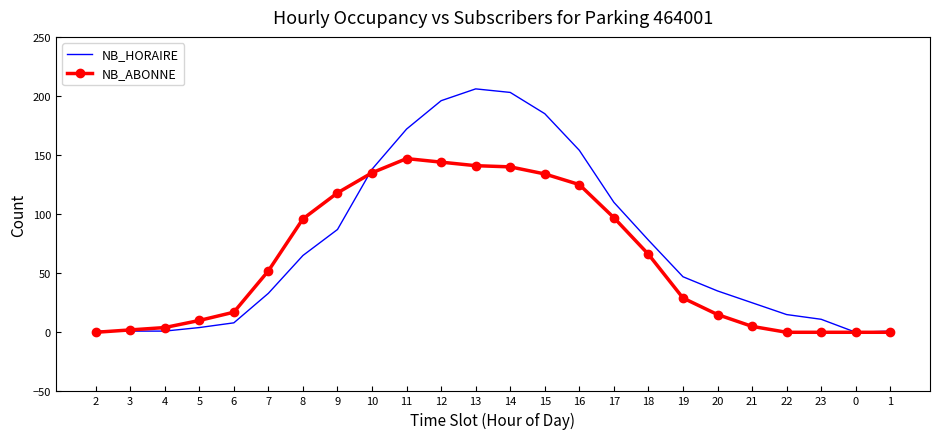

Between 19 and 20, which series saw the biggest shift?

NB_ABONNE